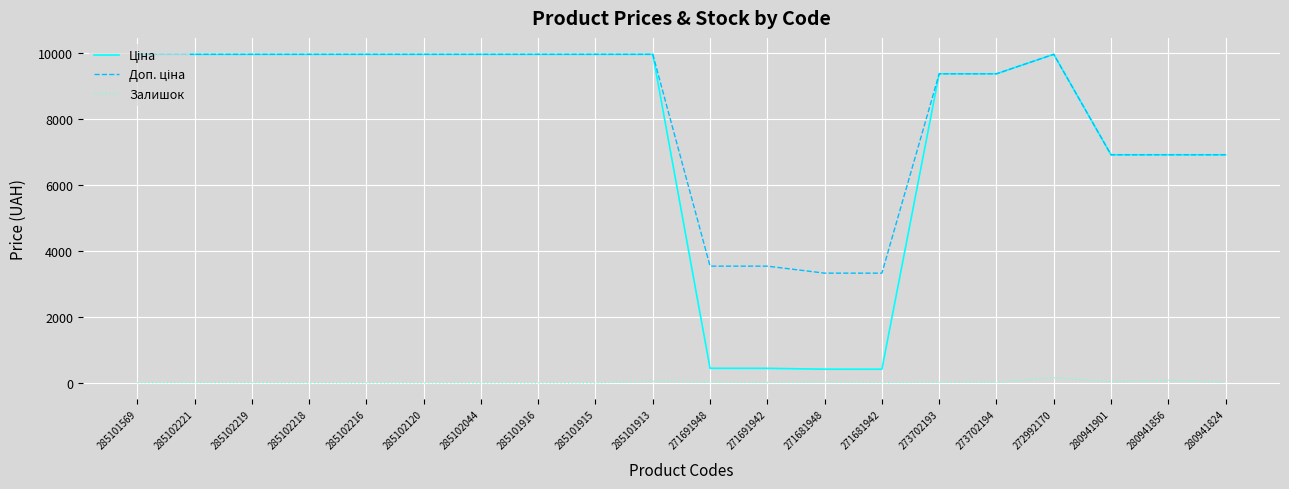

What position from the right is 285101915?

12